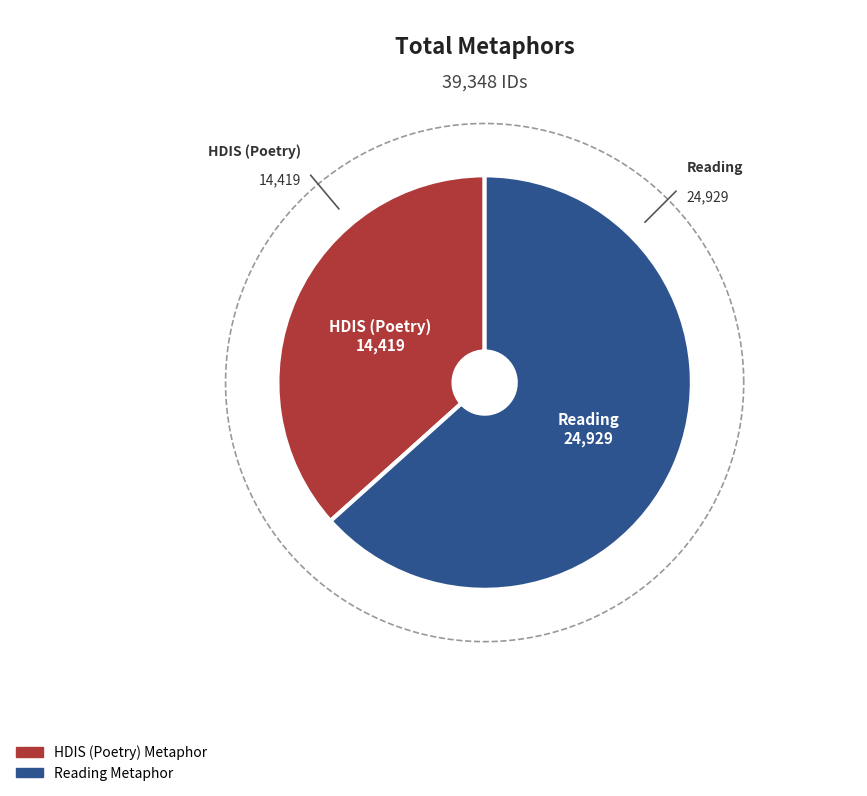

The HDIS (Poetry) Metaphor slice represents 44% of the pie. True or false?

False